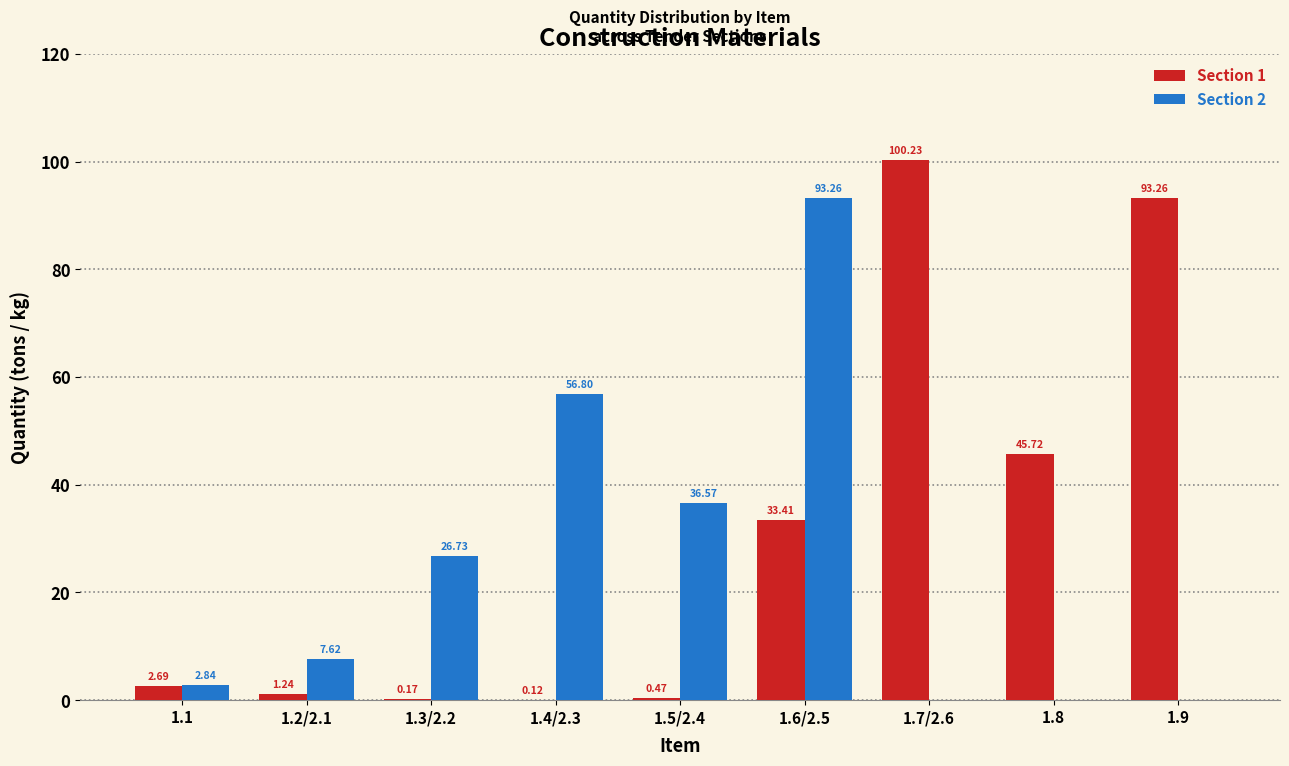

Is the value of Section 2 at 1.3/2.2 greater than the value of Section 1 at 1.9?

No